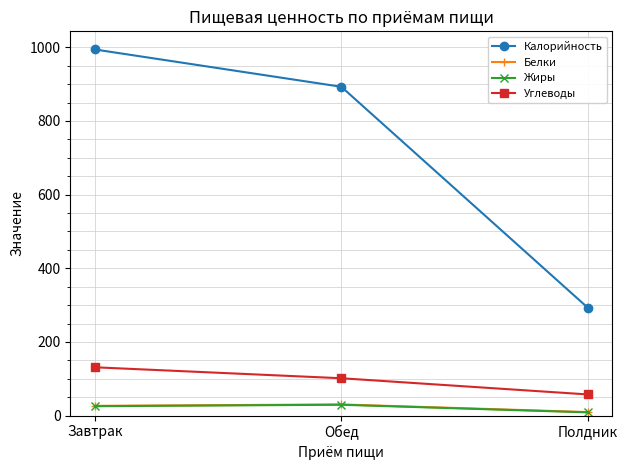

How many data points does each series have?

3